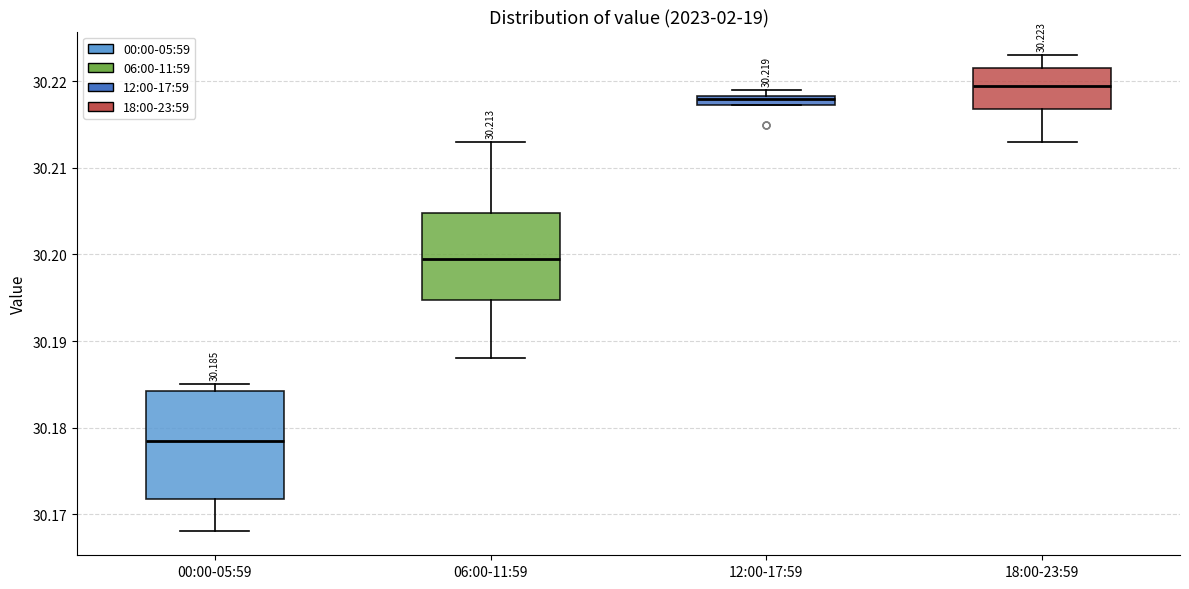

Comparing the boxes themselves (not the whiskers), which one is the tallest?

00:00-05:59